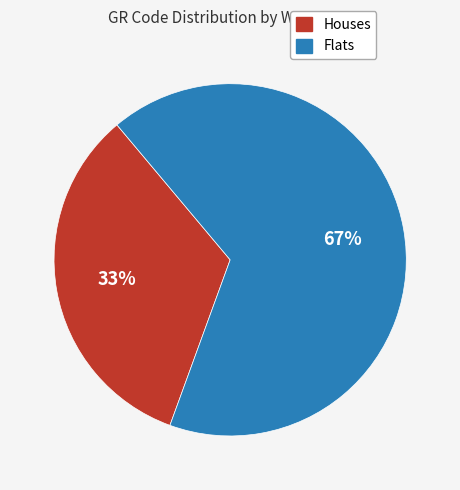

Is there a majority slice in this chart?

Yes